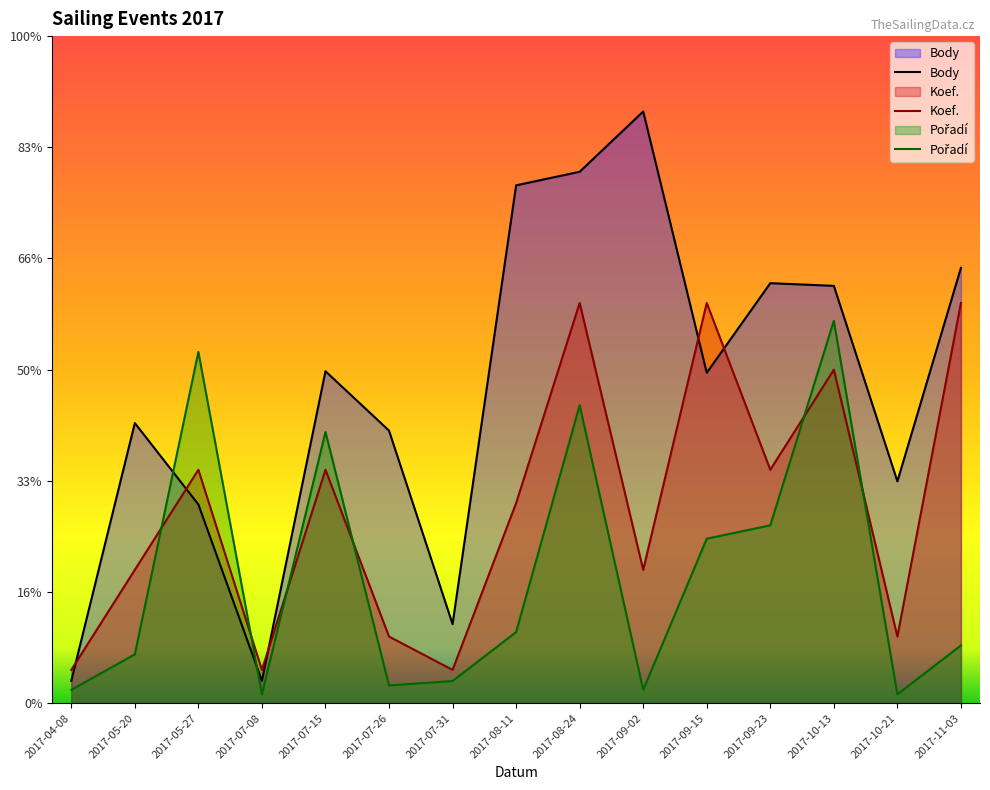

How many data points in Koef. are above 900?

7